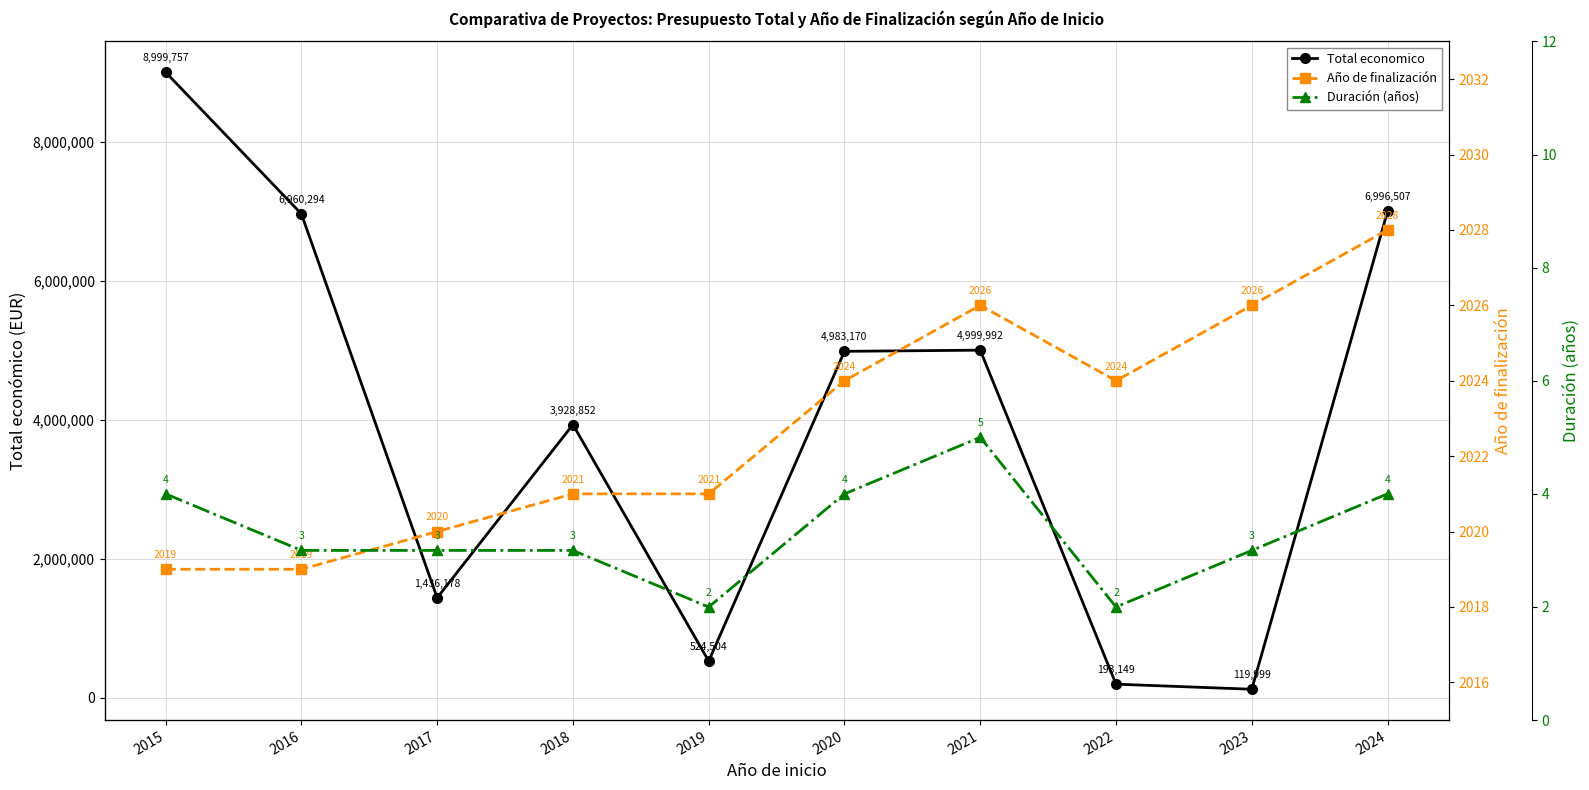

The value of Total economico at 2023 is 119999. True or false?

True